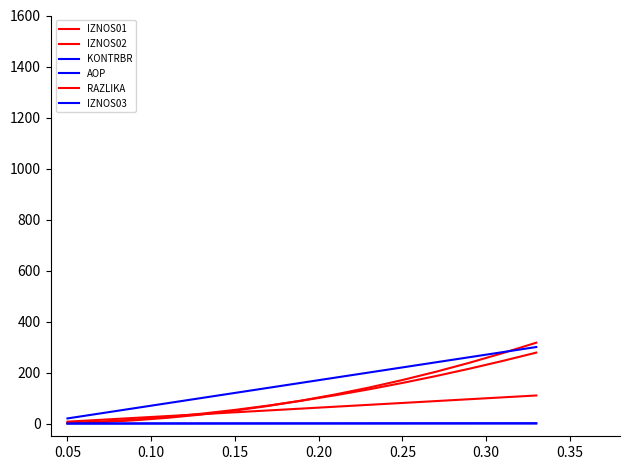

Does the chart display data point markers on the line(s)?

No